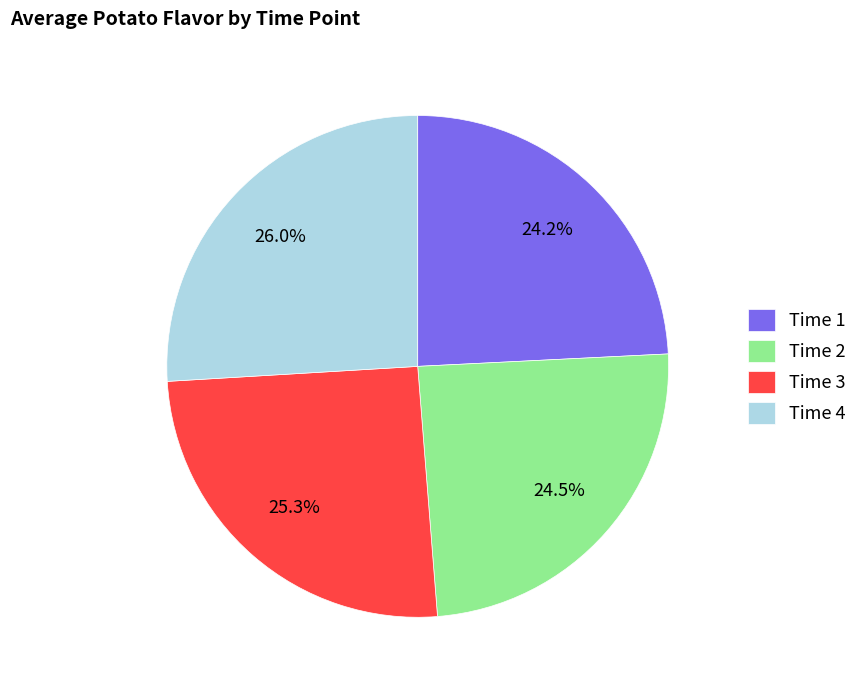

How much of the chart is everything except Time 1?

75.8%